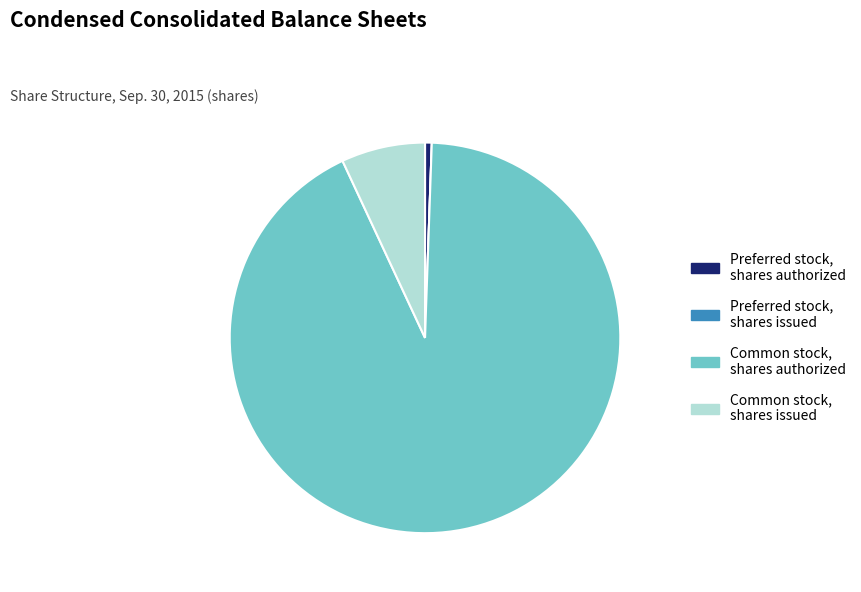

Combined, do Preferred stock, shares authorized and Common stock, shares authorized account for over 50%?

Yes